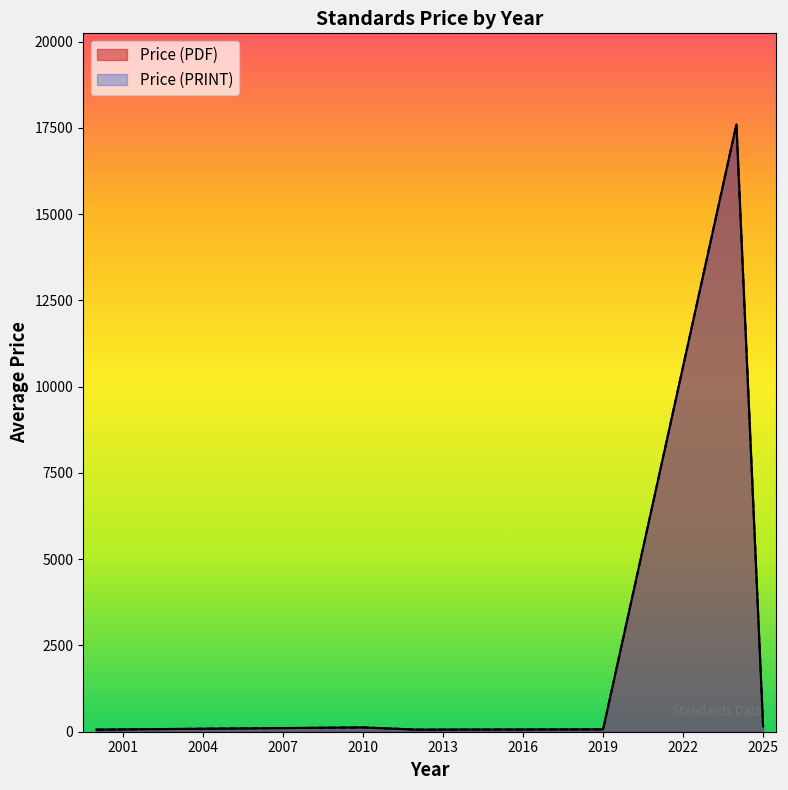

Which has a higher value, 2025 or 2025?

2025